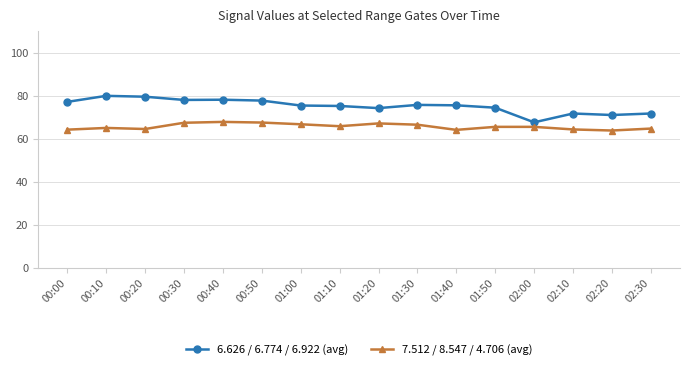

Which series has the widest spread of values?

6.626 / 6.774 / 6.922 (avg)